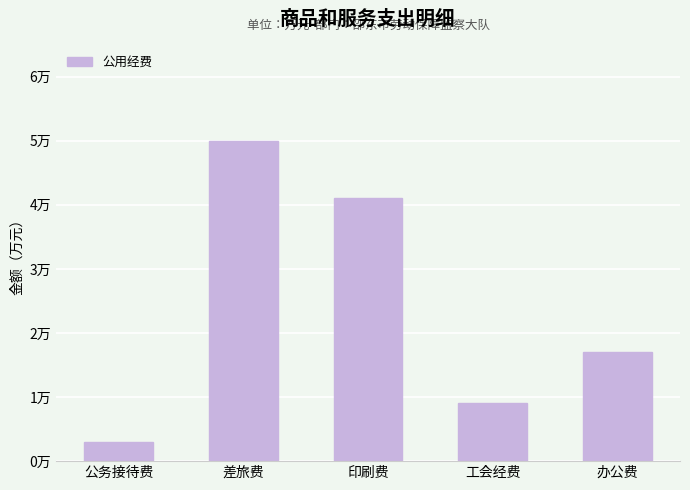

What is the difference between the values at 公务接待费 and 印刷费?

3.8